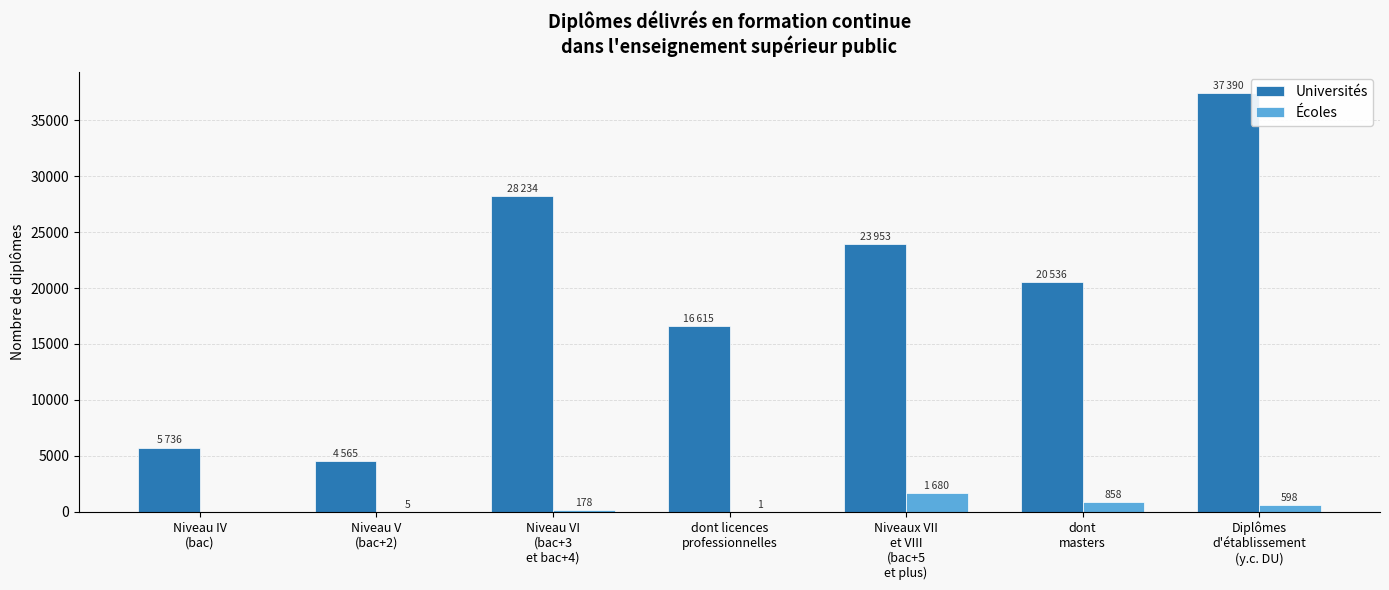

What is the sum of all Universités values?

137029